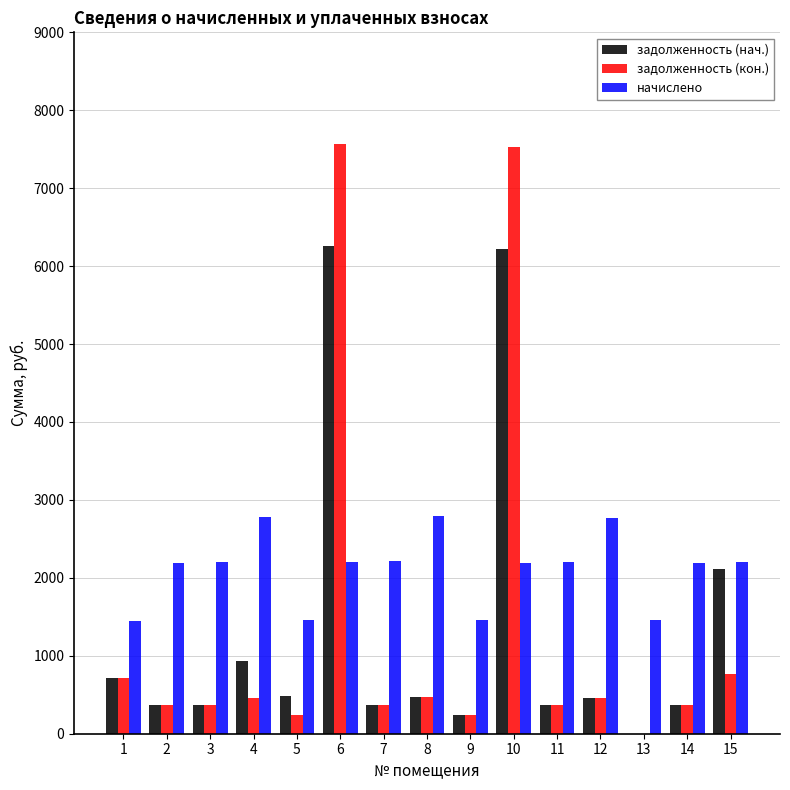

True or false: начислено has a value of 1440.7 at 1.

True